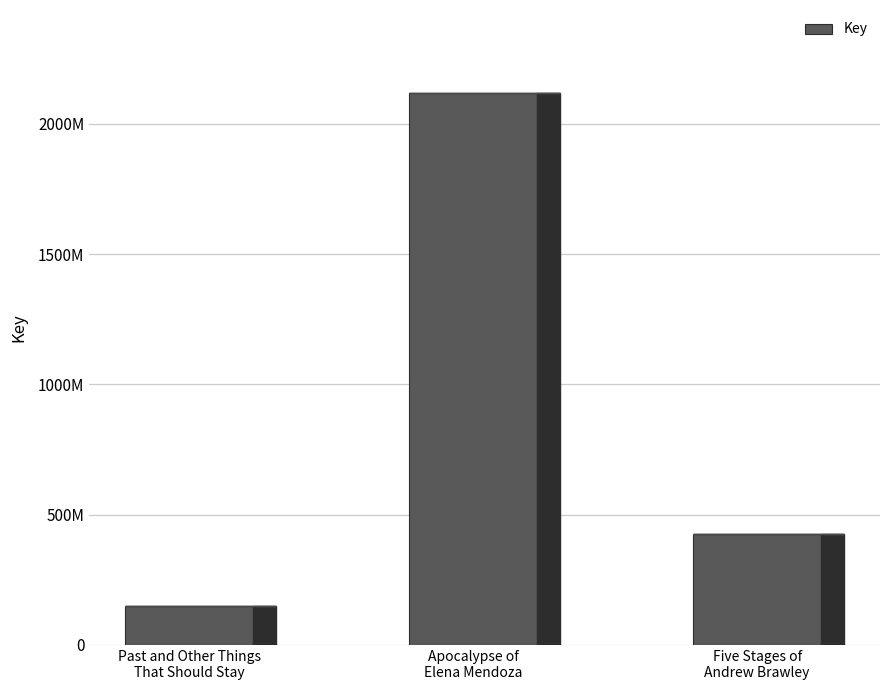

At which category does the chart reach its minimum across all series?

Past and Other Things
That Should Stay